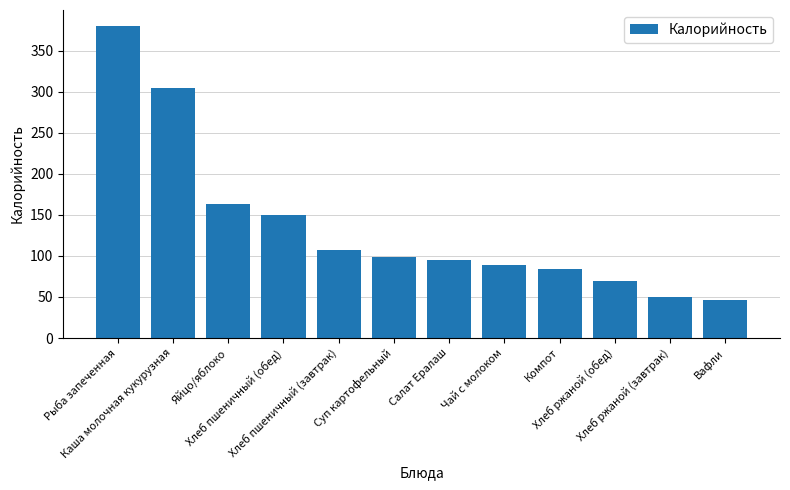

True or false: the data shows 164.7 at Салат Ералаш.

False